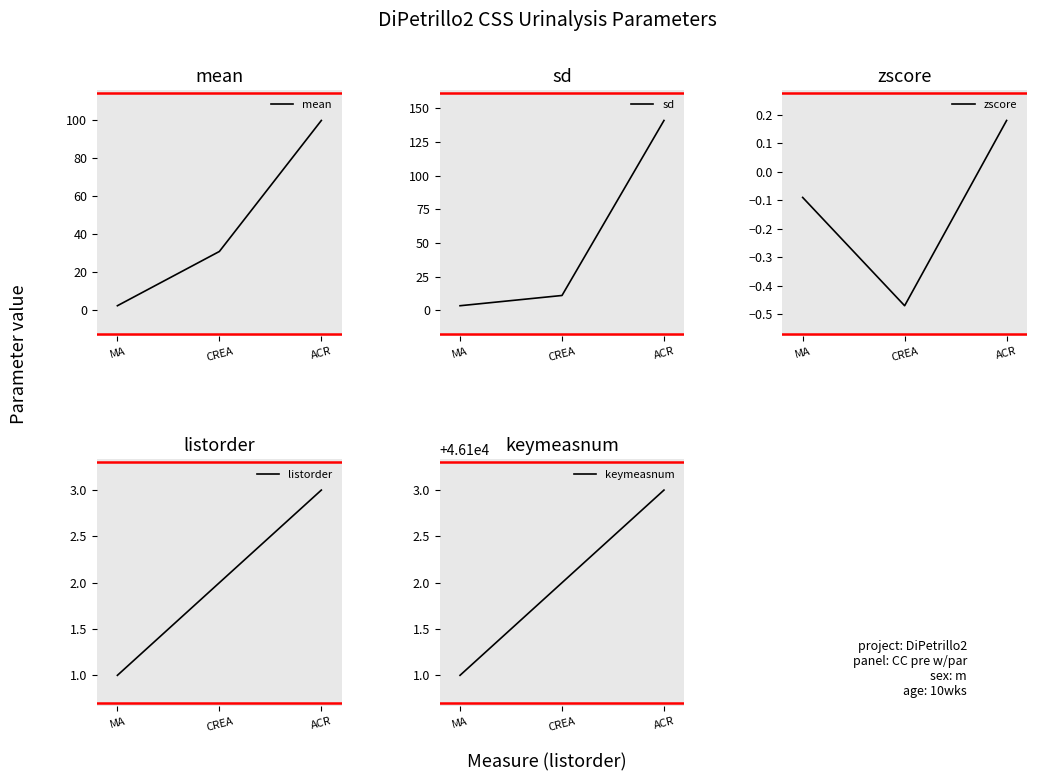

List the labels in order of mean value, smallest first.

MA, CREA, ACR